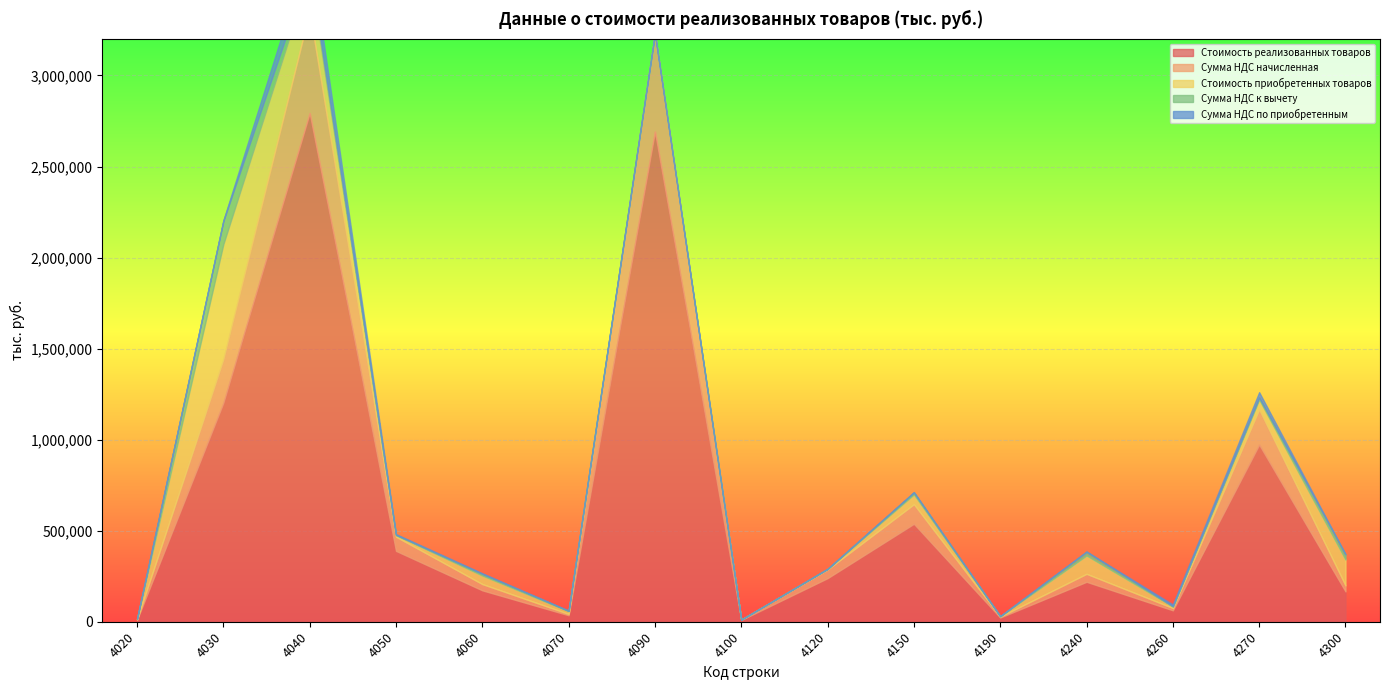

Where do Сумма НДС по приобретенным and Стоимость приобретенных товаров first cross each other?

4070 and 4090